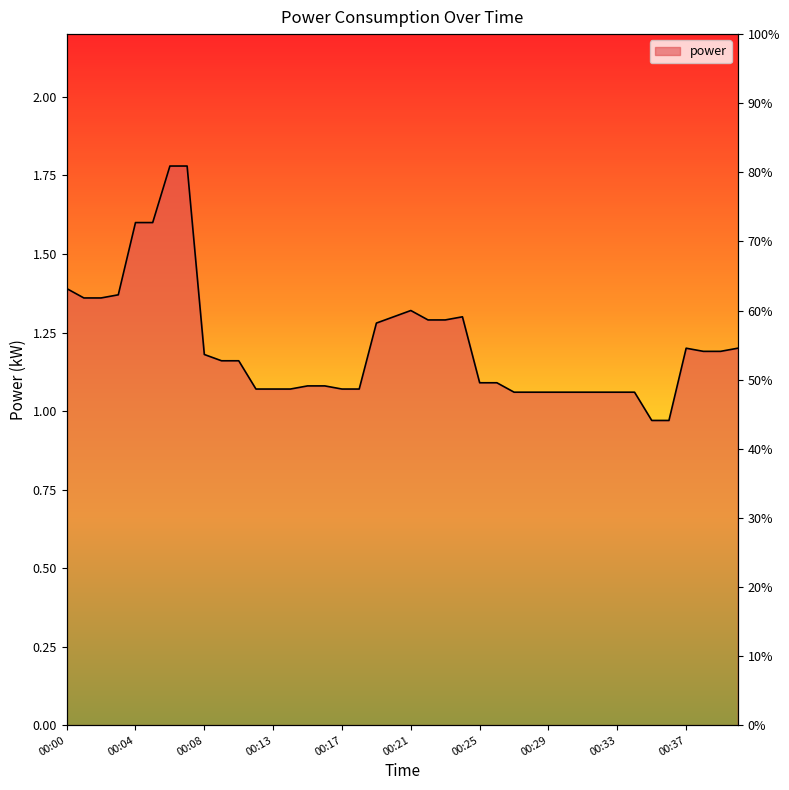

True or false: the data has more than 2 interior local peaks.

True